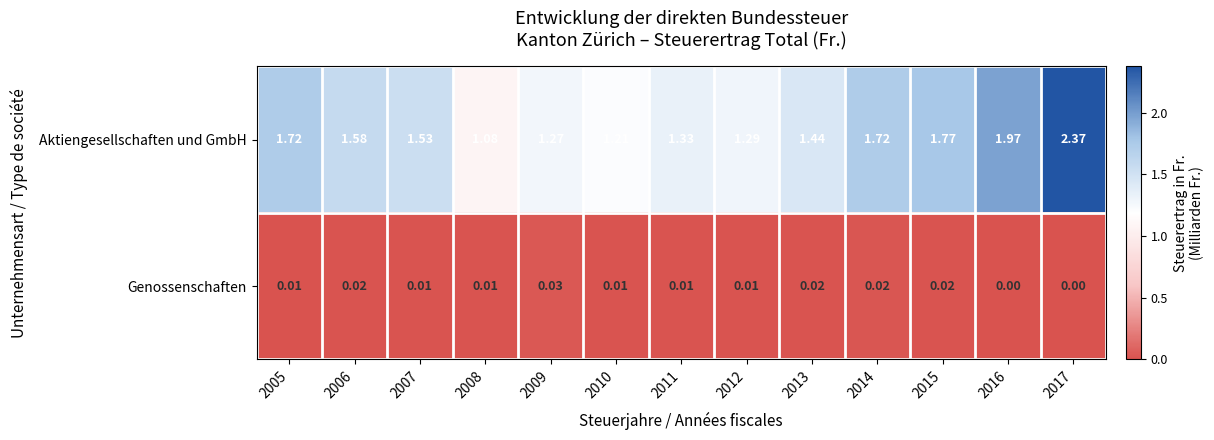

Which series has the widest spread of values?

Aktiengesellschaften und GmbH